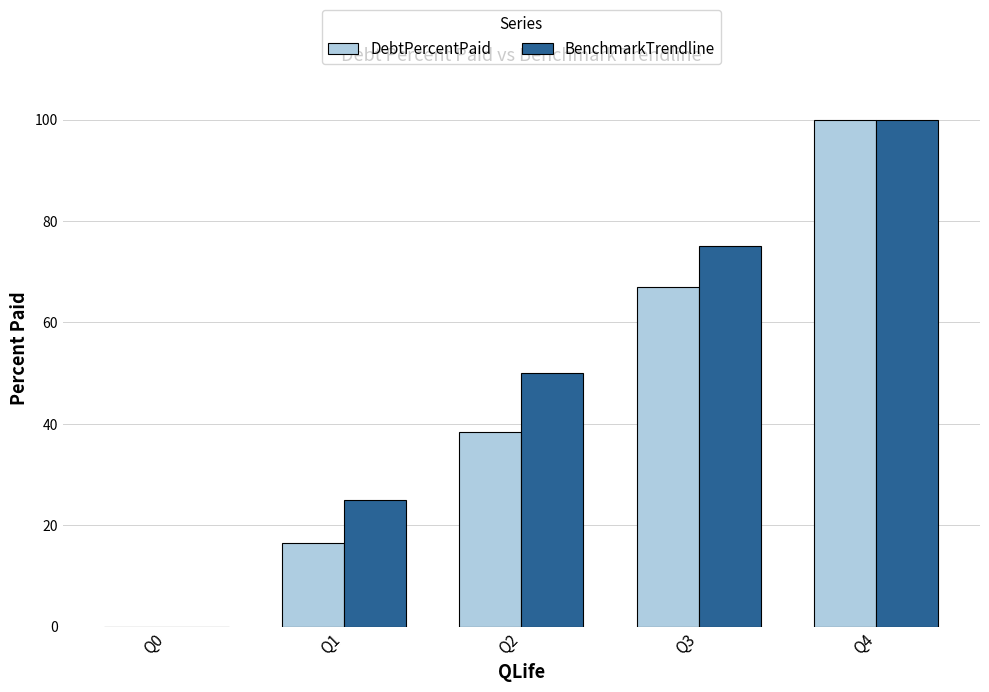

The BenchmarkTrendline series shows 0.0 at Q0. True or false?

True